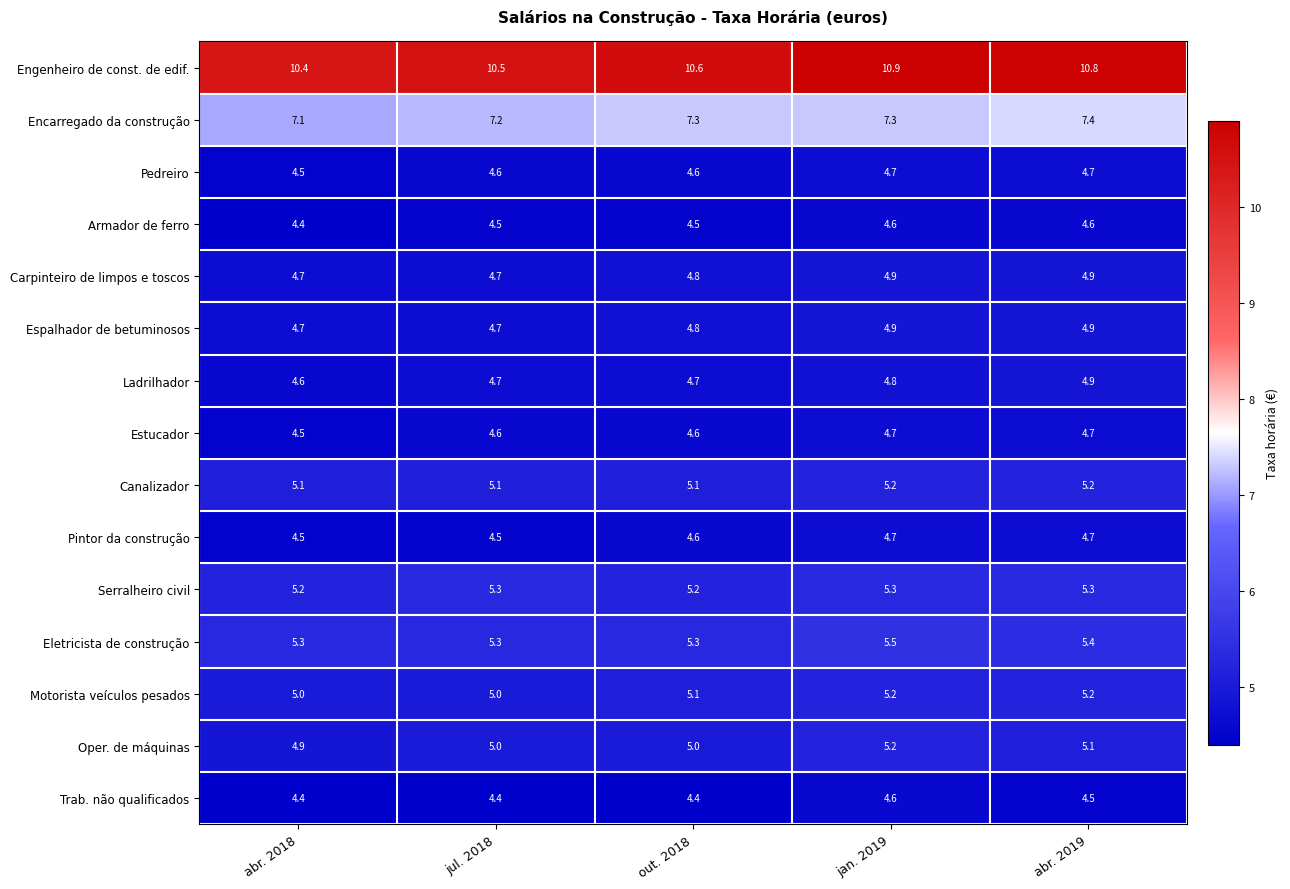

At how many categories does at least one series exceed 7?

5